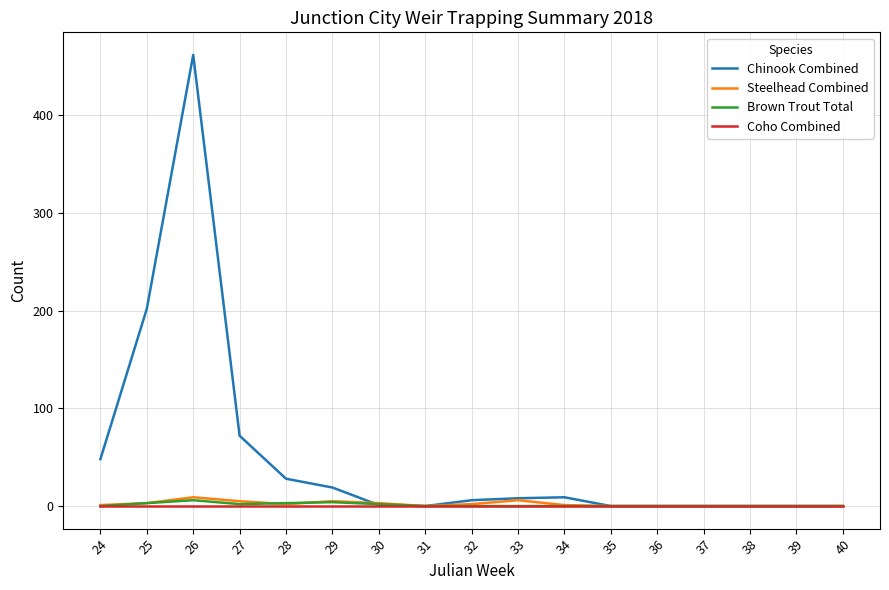

Which series has the largest total across all categories?

Chinook Combined